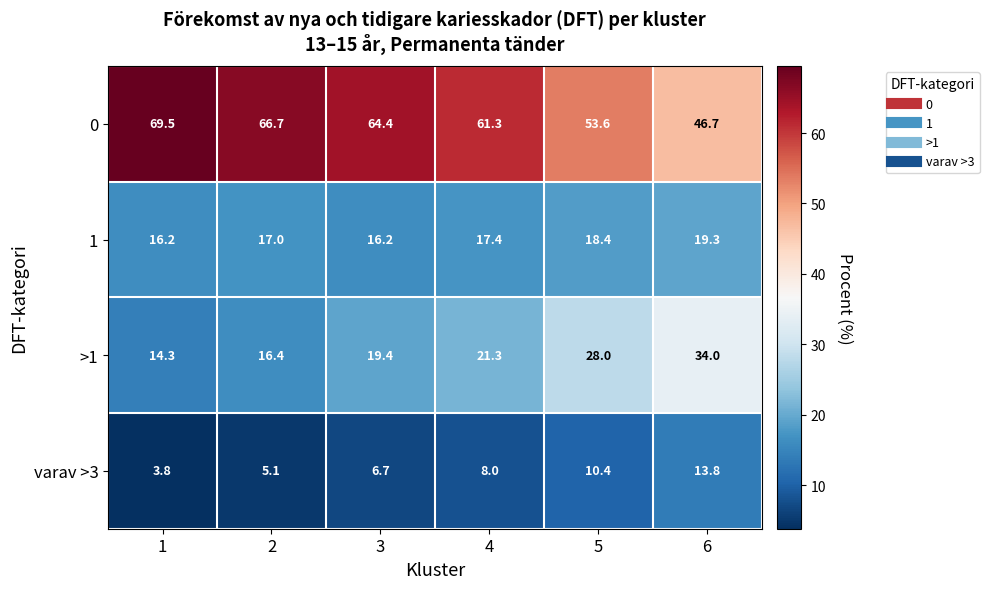

What is the difference between the highest and lowest values at 6?

32.9